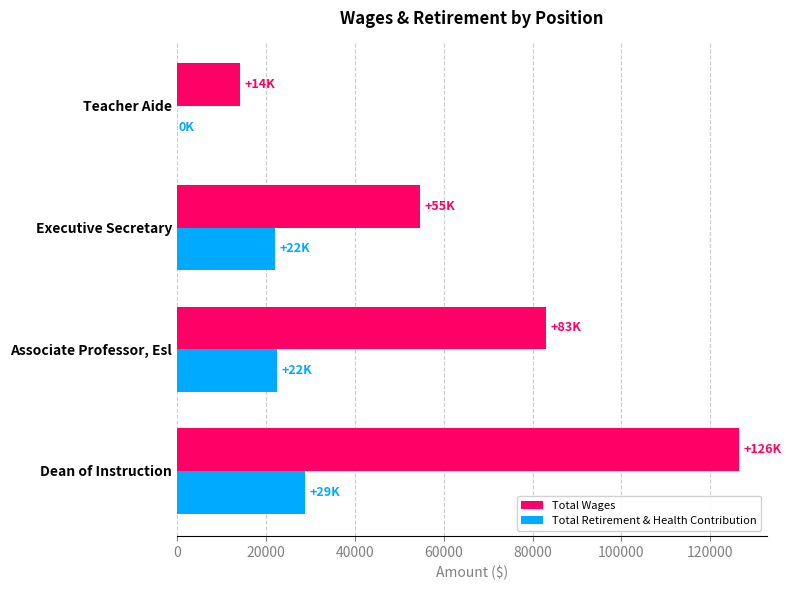

The Total Retirement & Health Contribution series shows 0 at Teacher Aide. True or false?

True